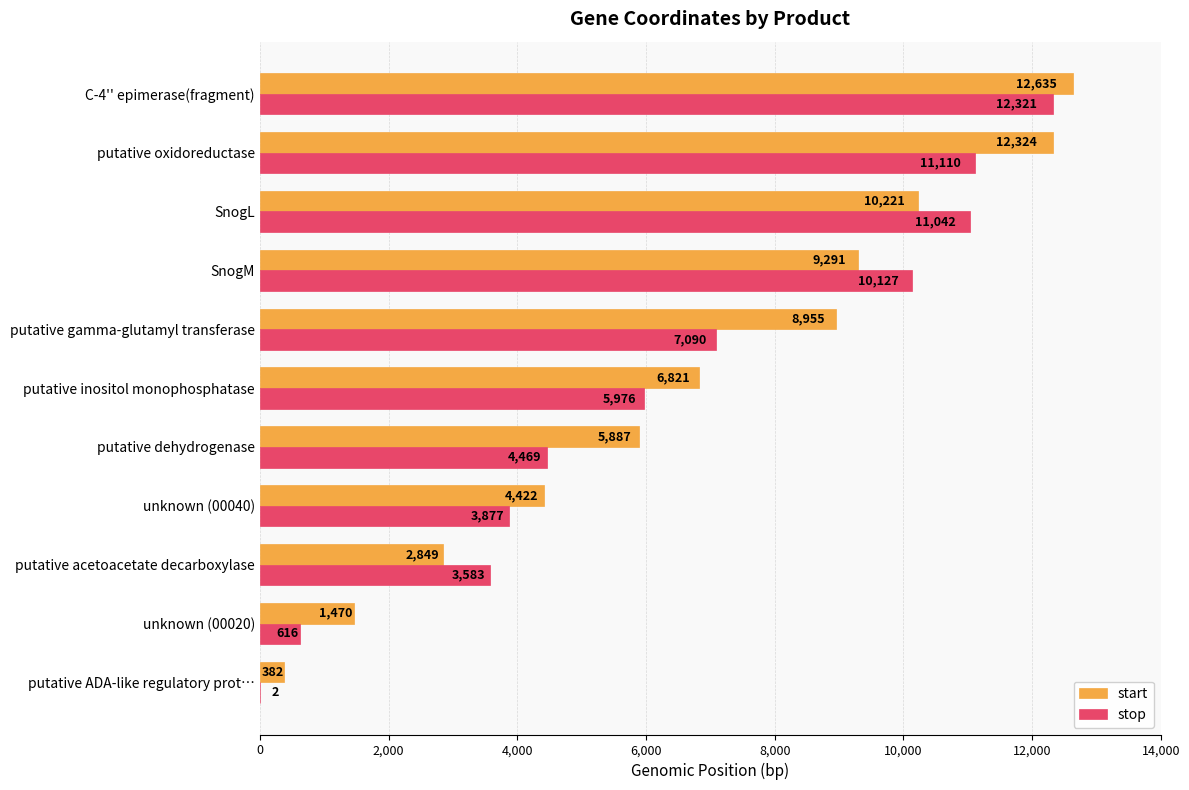

Which series changed the most between putative acetoacetate decarboxylase and SnogM?

stop